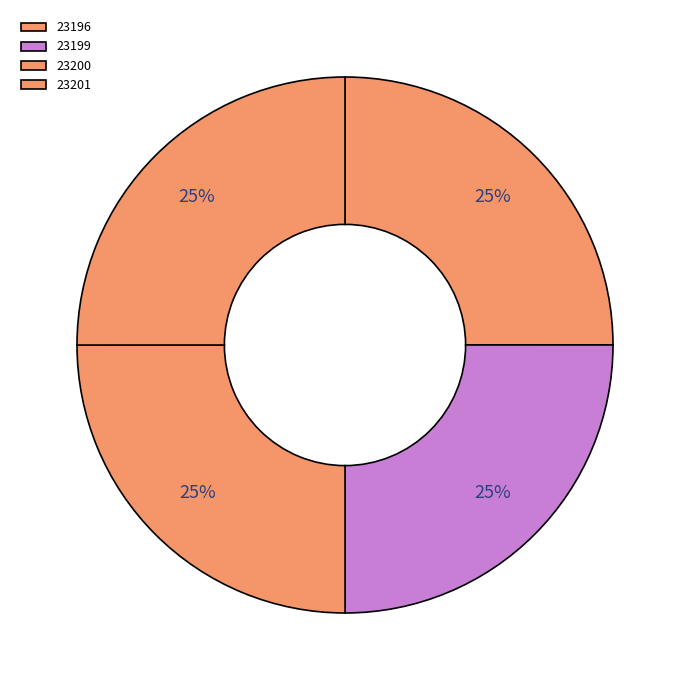

To the nearest percent, what portion does 23200 represent?

25%